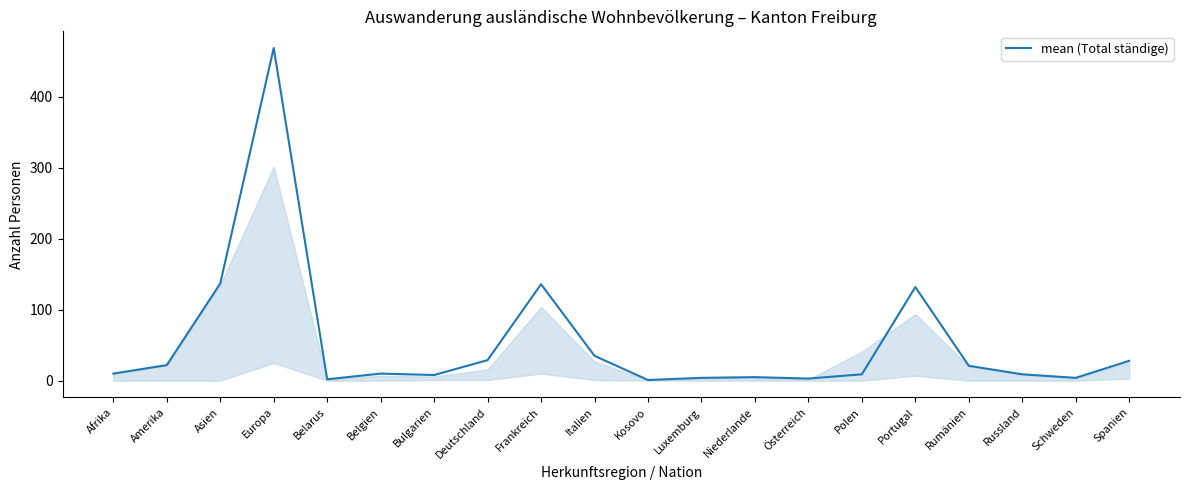

Count the number of data series in this chart.

1